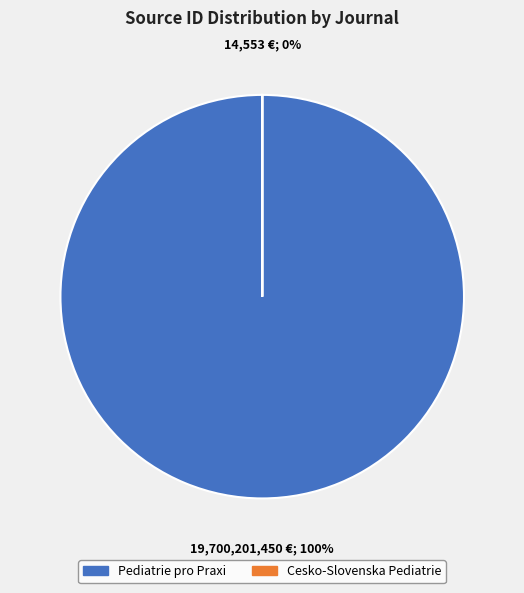

Count the number of slices in the pie.

2